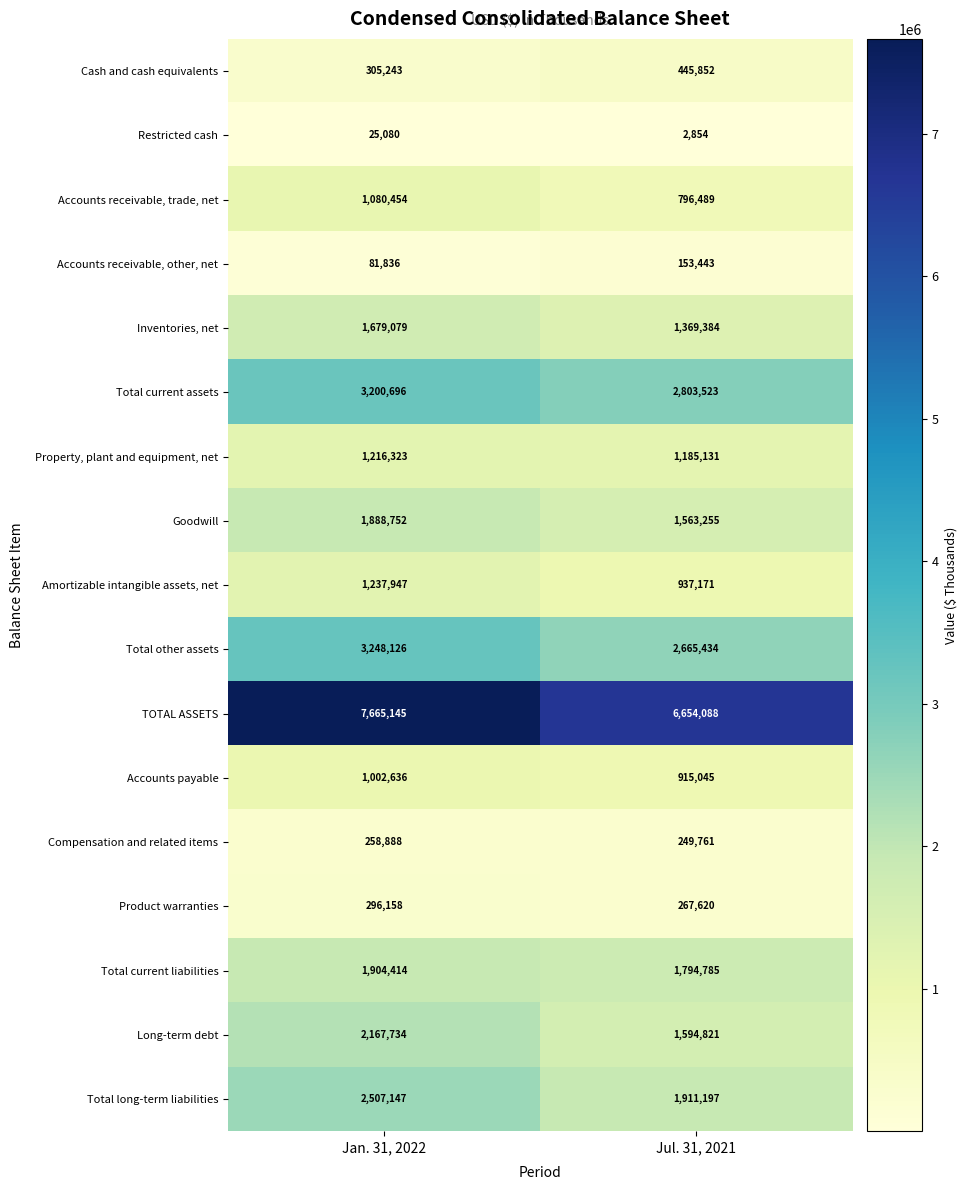

At Jan. 31, 2022, list the series in order from smallest to largest.

Restricted cash, Accounts receivable, other, net, Compensation and related items, Product warranties, Cash and cash equivalents, Accounts payable, Accounts receivable, trade, net, Property, plant and equipment, net, Amortizable intangible assets, net, Inventories, net, Goodwill, Total current liabilities, Long-term debt, Total long-term liabilities, Total current assets, Total other assets, TOTAL ASSETS